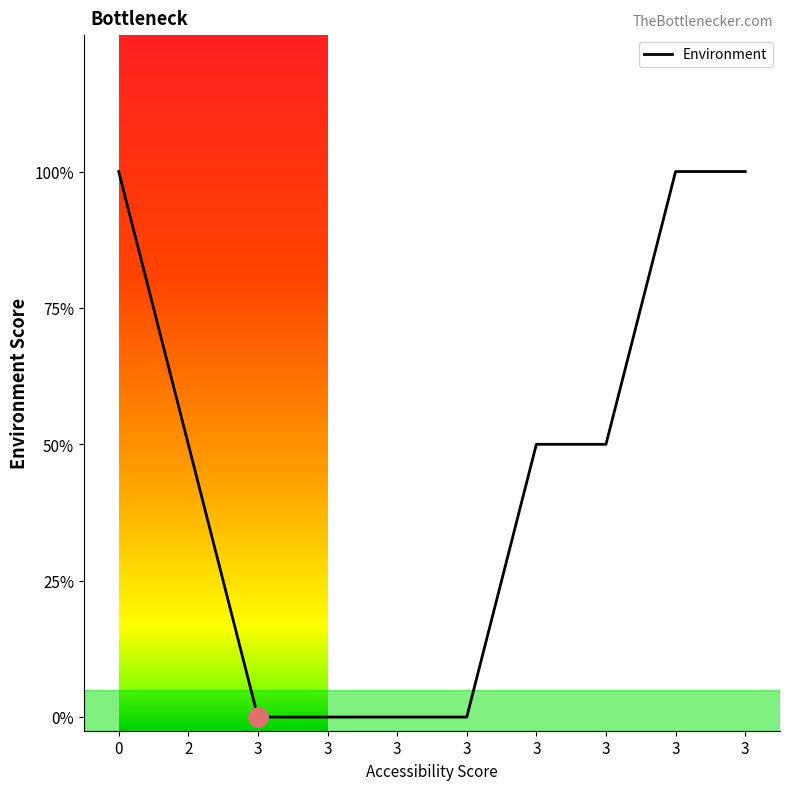

Which has a higher value, 3 or 3?

3